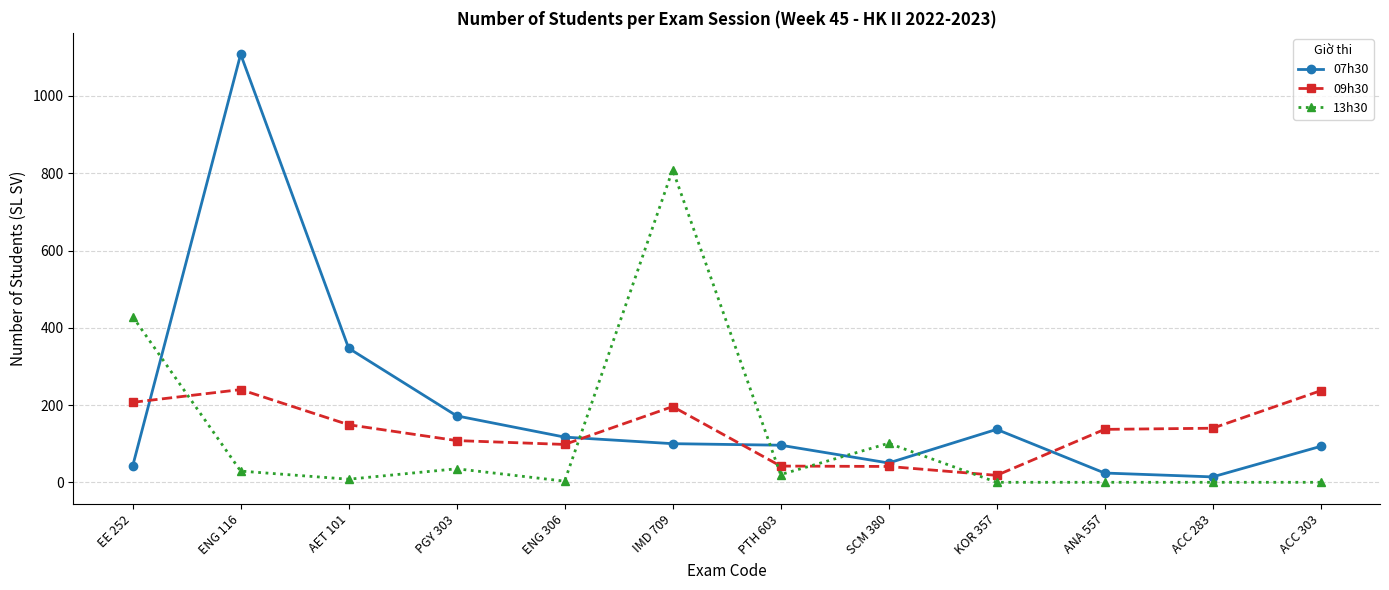

Count the number of categories in the chart.

12